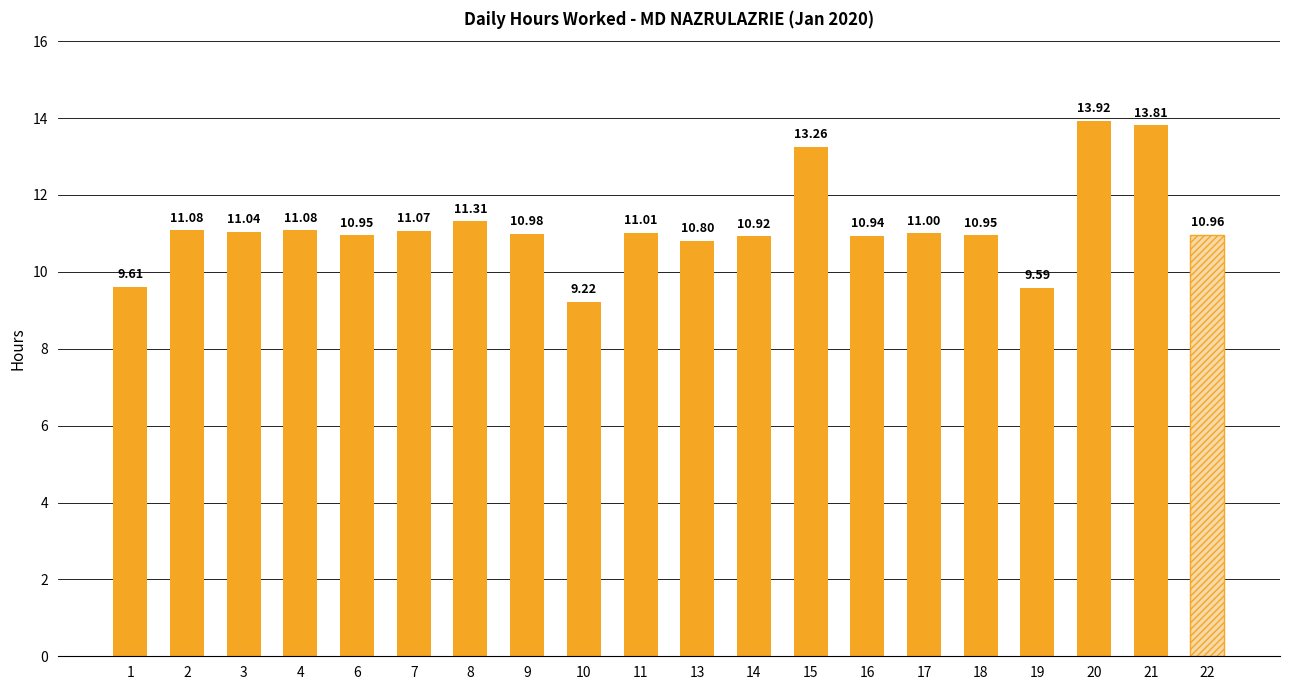

Which has a higher value, 19 or 1?

1